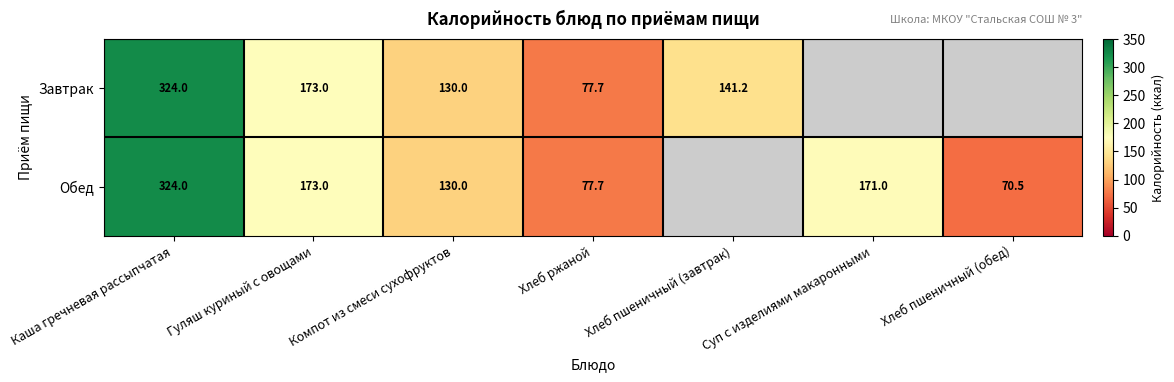

The Обед series shows 70.5 at Хлеб пшеничный (обед). True or false?

True